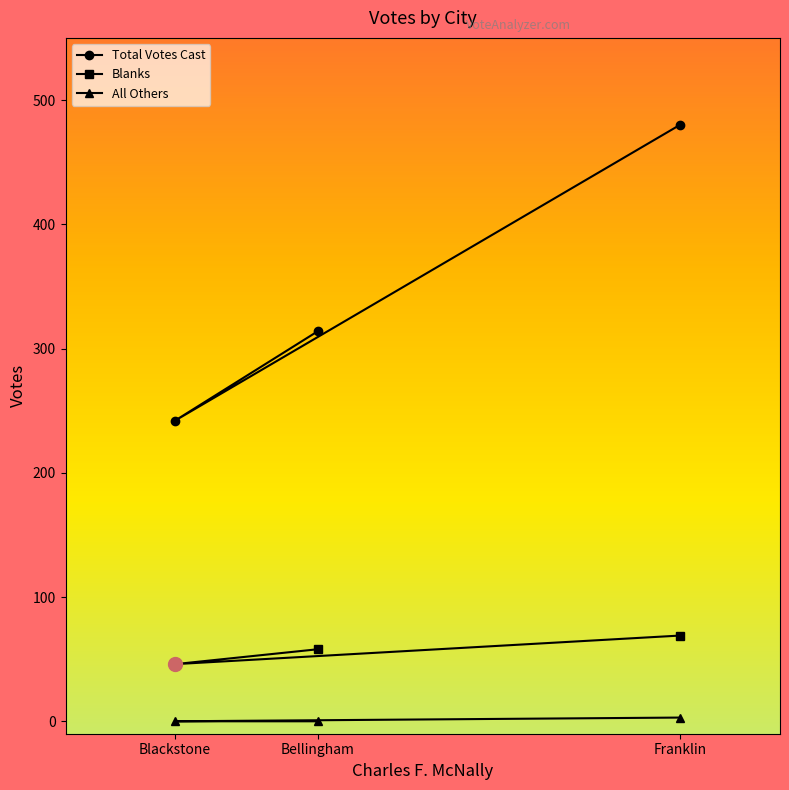

The All Others series shows 0 at Bellingham. True or false?

True